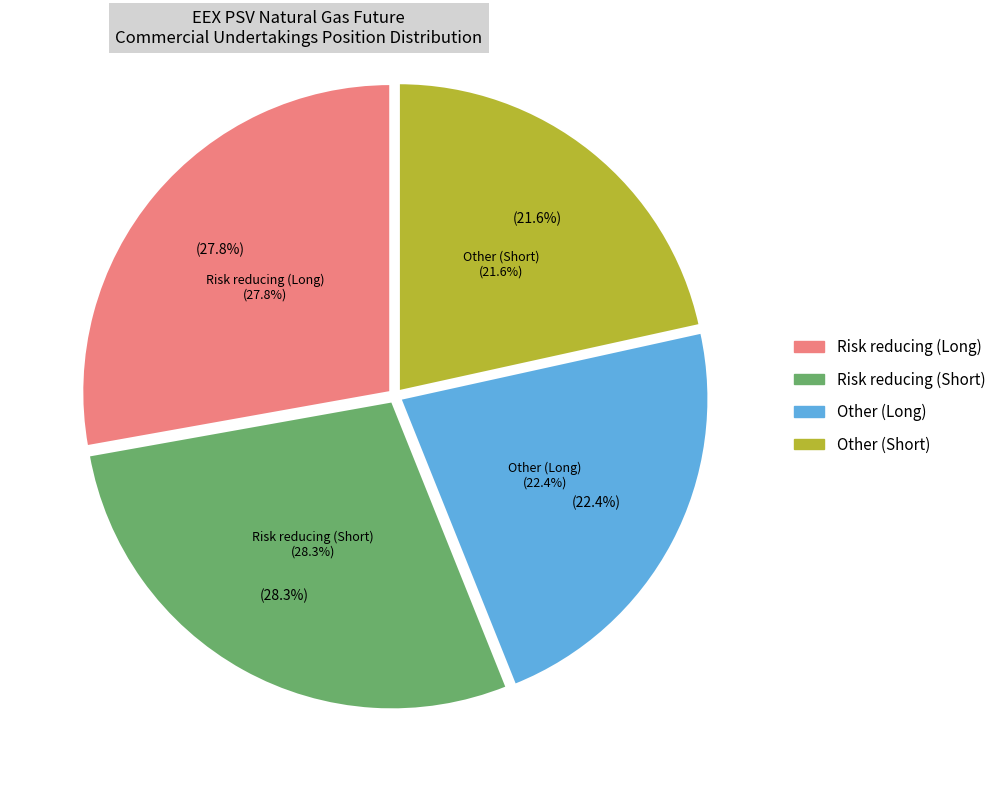

Rank the categories by value from lowest to highest.

Other (Short), Other (Long), Risk reducing (Long), Risk reducing (Short)